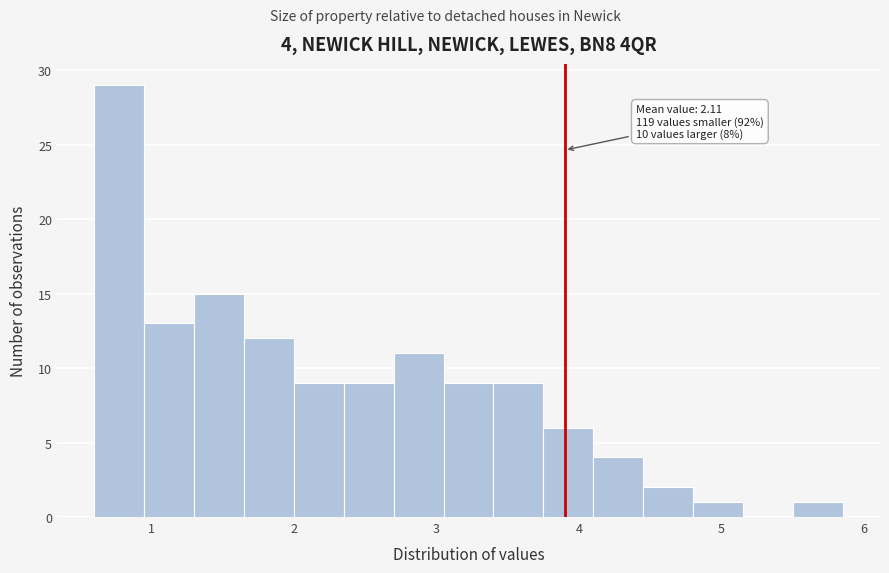

Around what value on the x-axis is the tallest bar? Give the approximate position of its centre, as read against the axis.

0.8